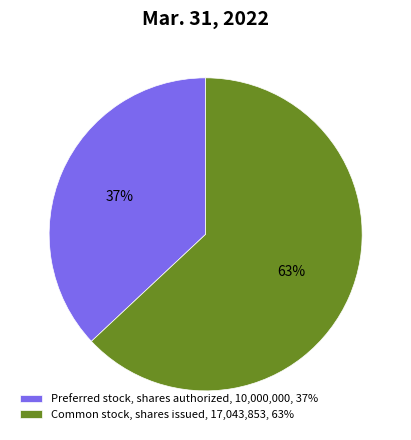

To the nearest percent, what is the average slice percentage?

50%